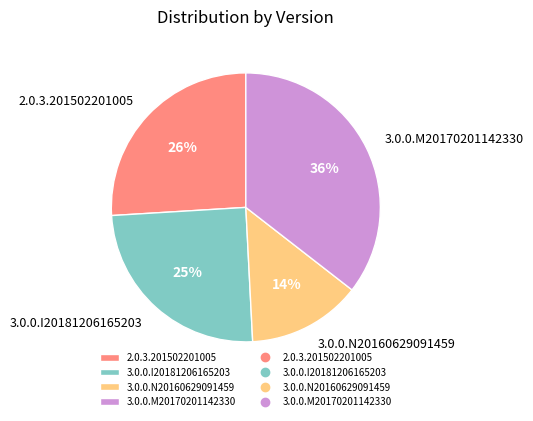

To the nearest percent, what is the combined percentage of 3.0.0.I20181206165203 and 3.0.0.M20170201142330?

60%